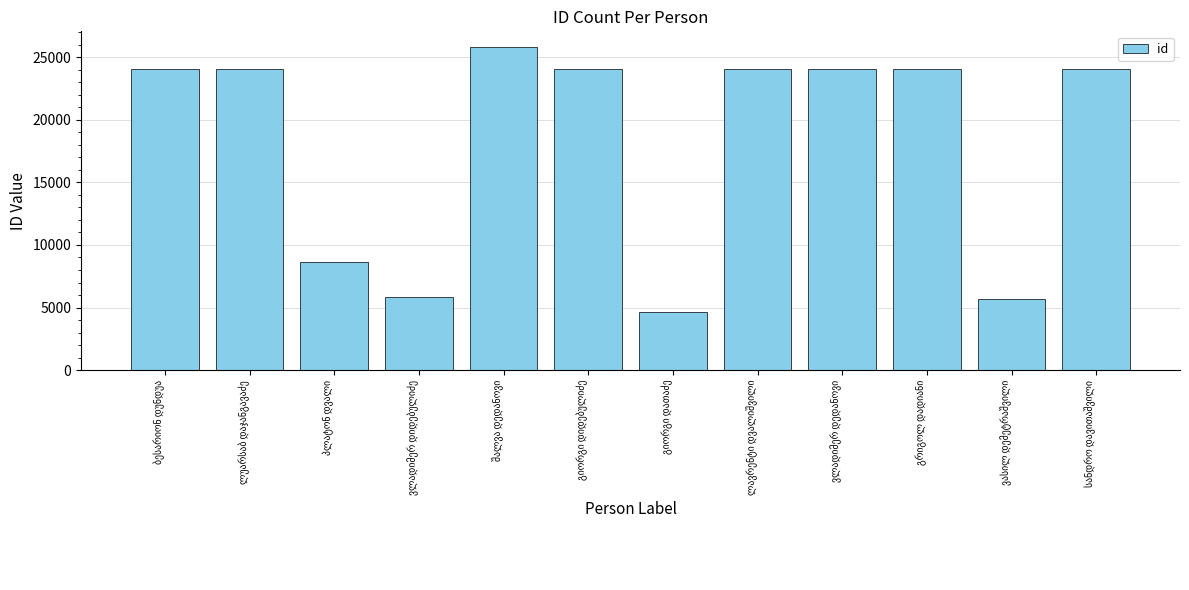

What is the maximum value shown in the chart?

25786